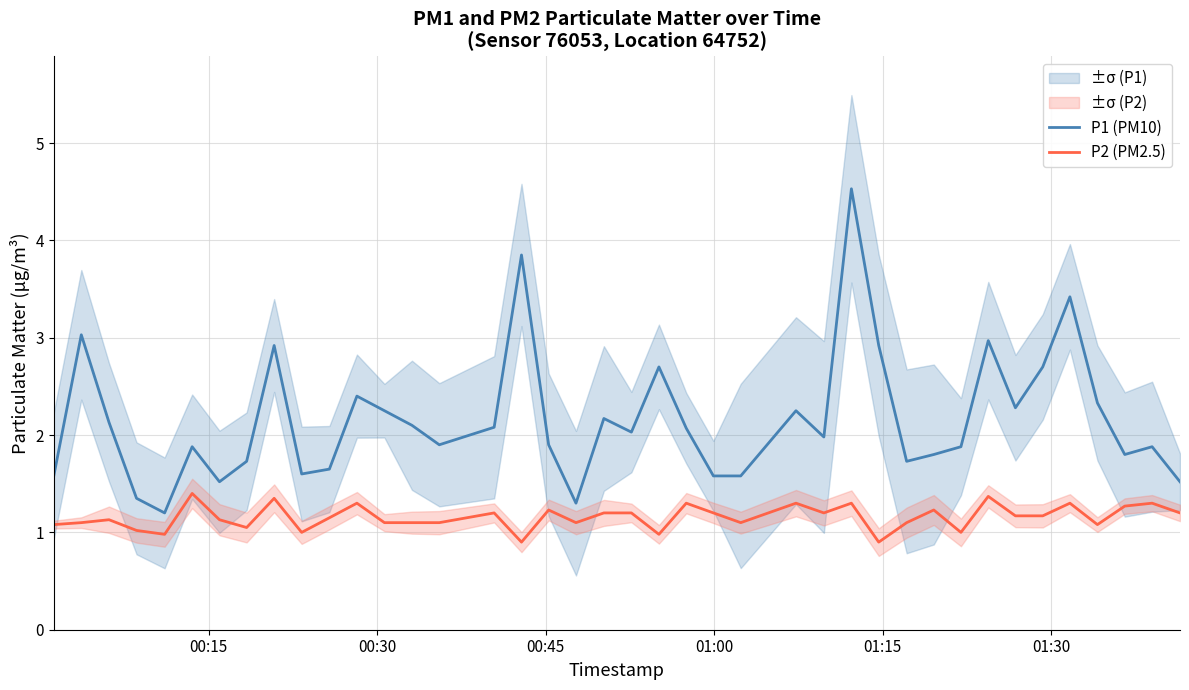

What is the minimum value for P1 (PM10)?

1.2